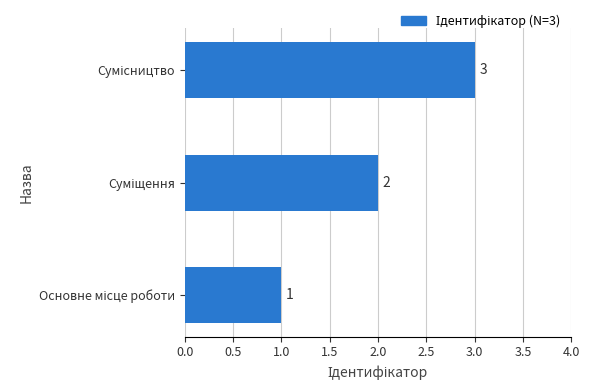

How many values are between 1 and 3?

3